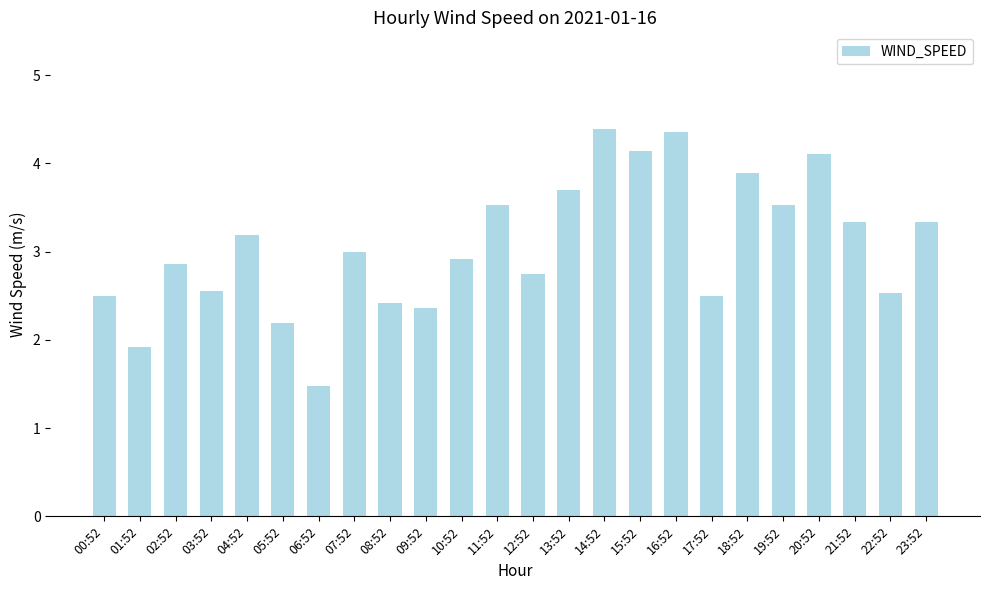

What is the label of the 11th bar from the left?

10:52